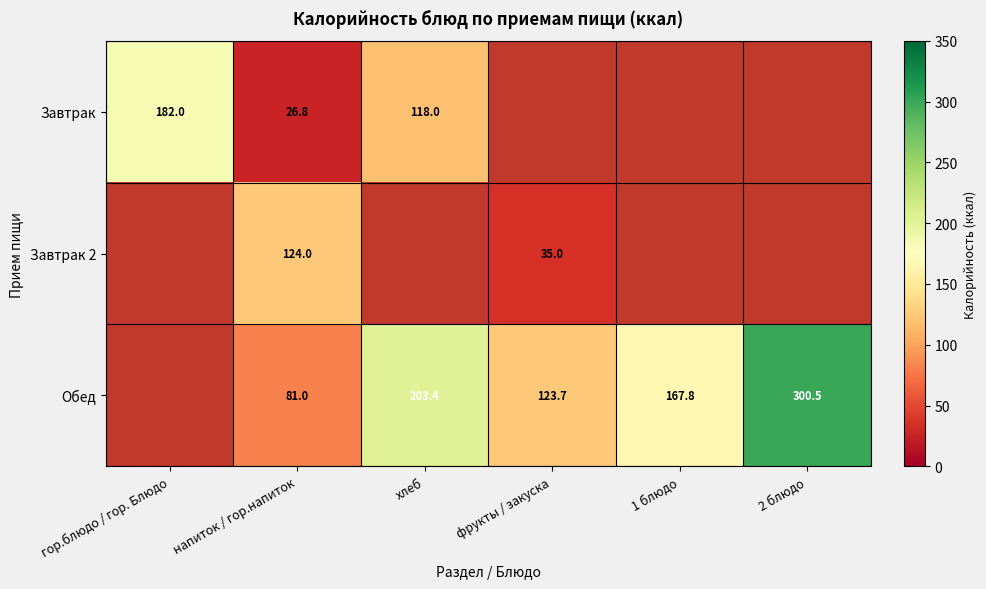

Which has a higher value, 2 блюдо or 1 блюдо?

1 блюдо